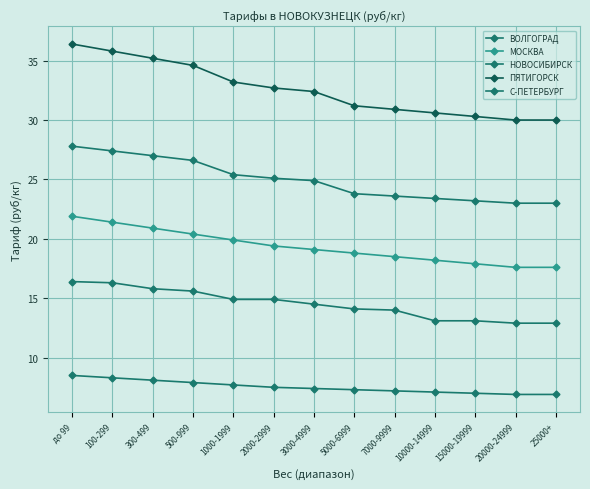

How many lines are shown in the chart?

5